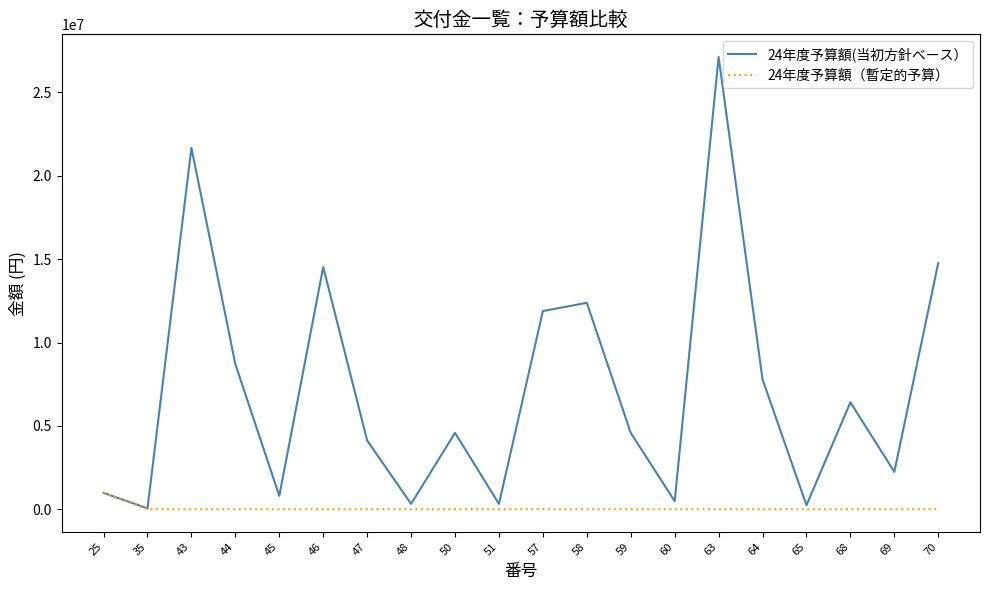

Which series has the widest spread of values?

24年度予算額(当初方針ベース）